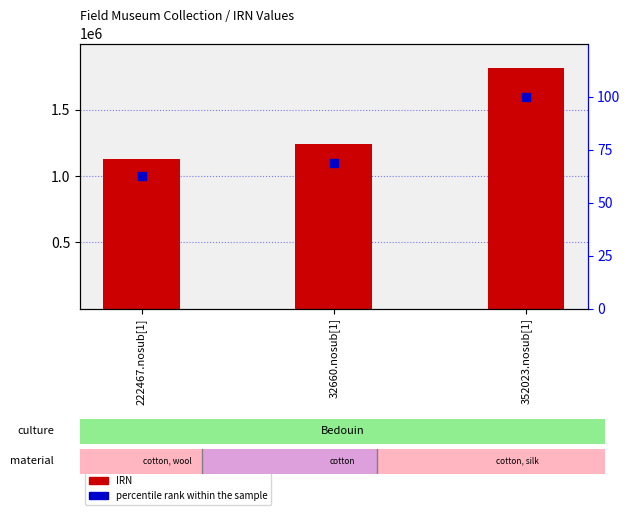

Is the value of IRN at 352023.nosub[1] greater than the value of percentile rank within the sample at 222467.nosub[1]?

Yes